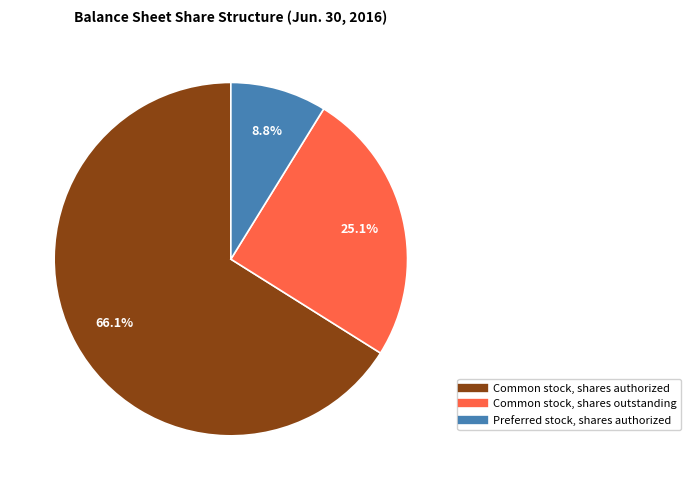

Combined, what portion of the pie is Common stock, shares authorized and Preferred stock, shares authorized?

74.9%